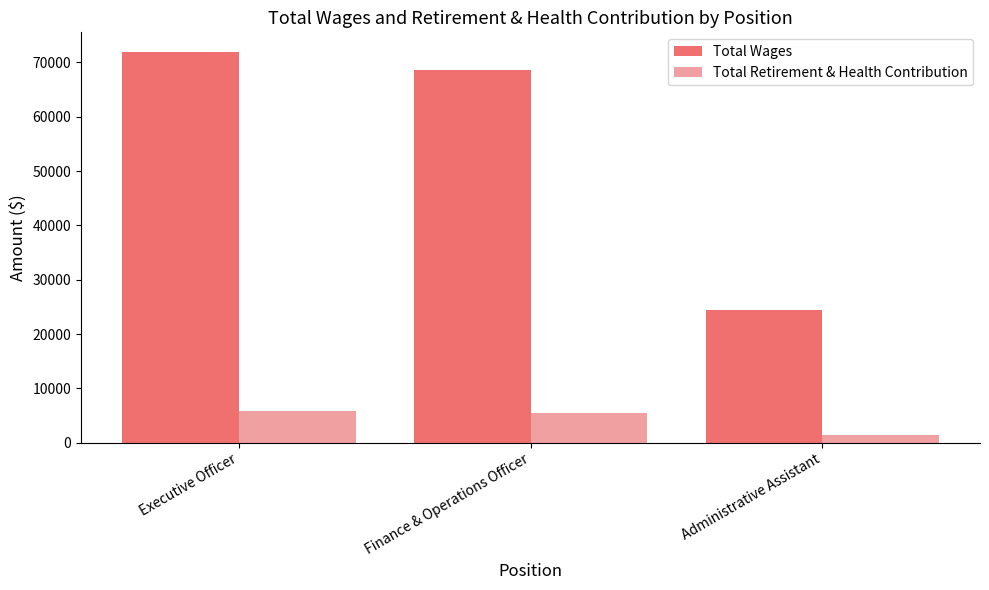

Between Executive Officer and Finance & Operations Officer, which series saw the biggest shift?

Total Wages